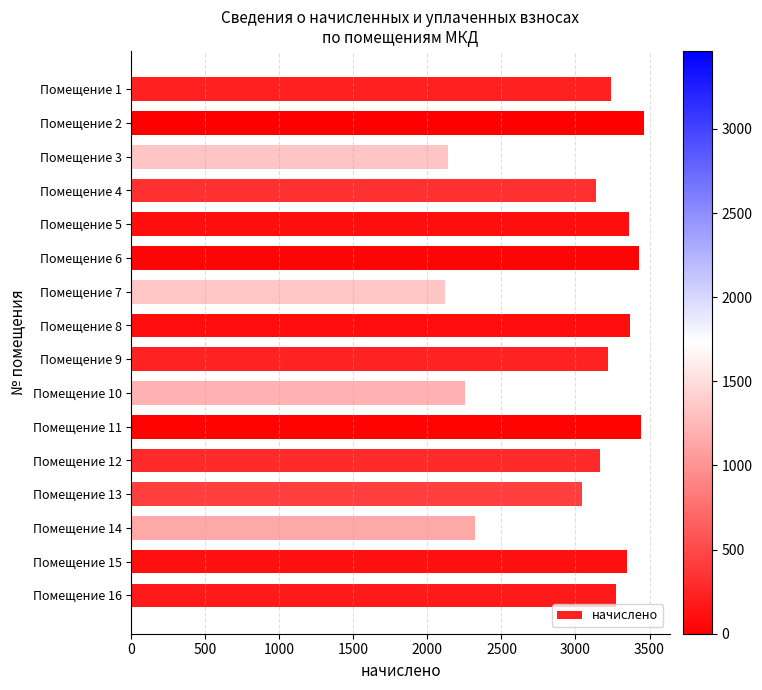

What is the greatest value displayed?

3463.2